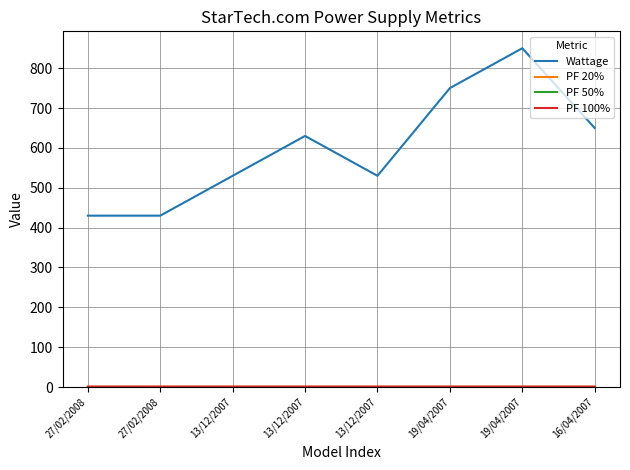

True or false: PF 20% and PF 50% intersect in this chart.

False